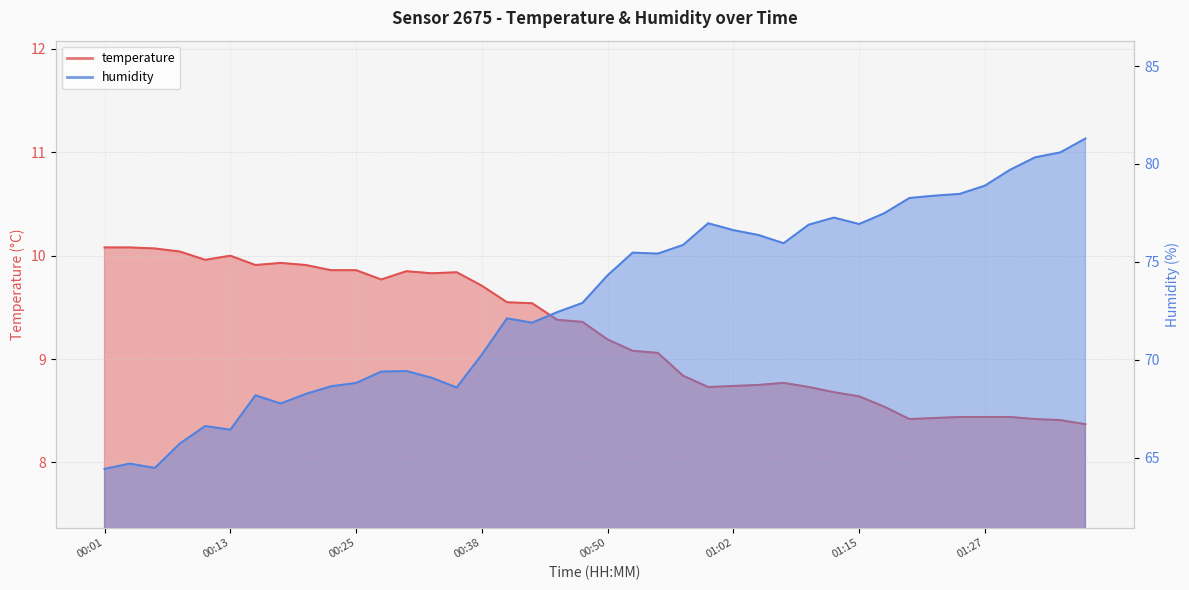

The value of humidity at 00:03 is 64.7. True or false?

True